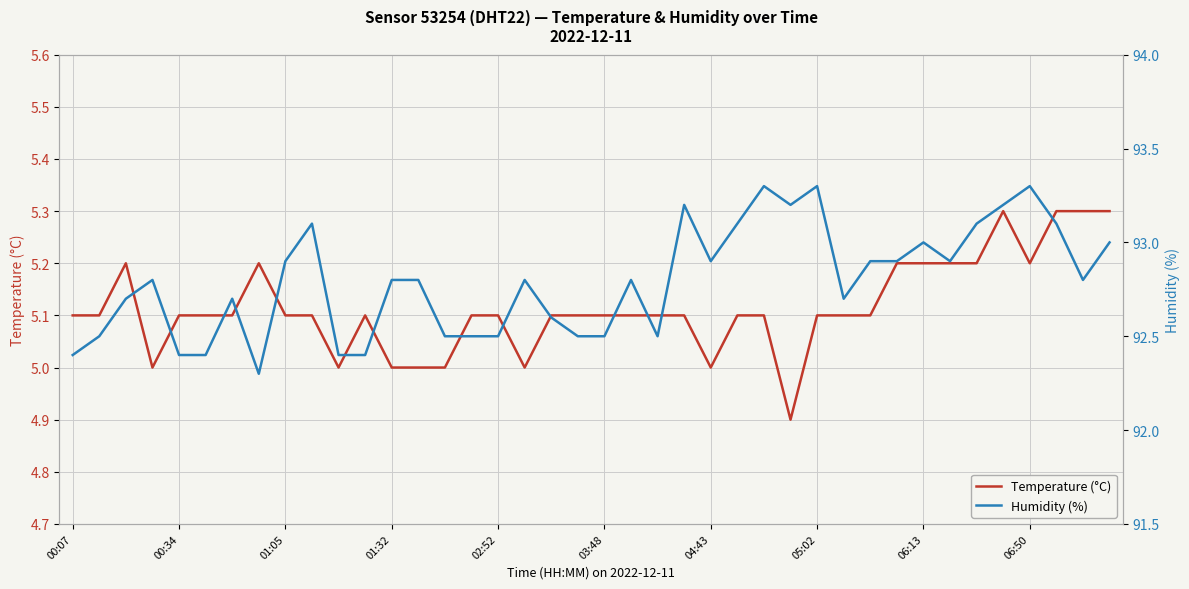

True or false: Humidity (%) and Temperature (°C) cross at least once.

False